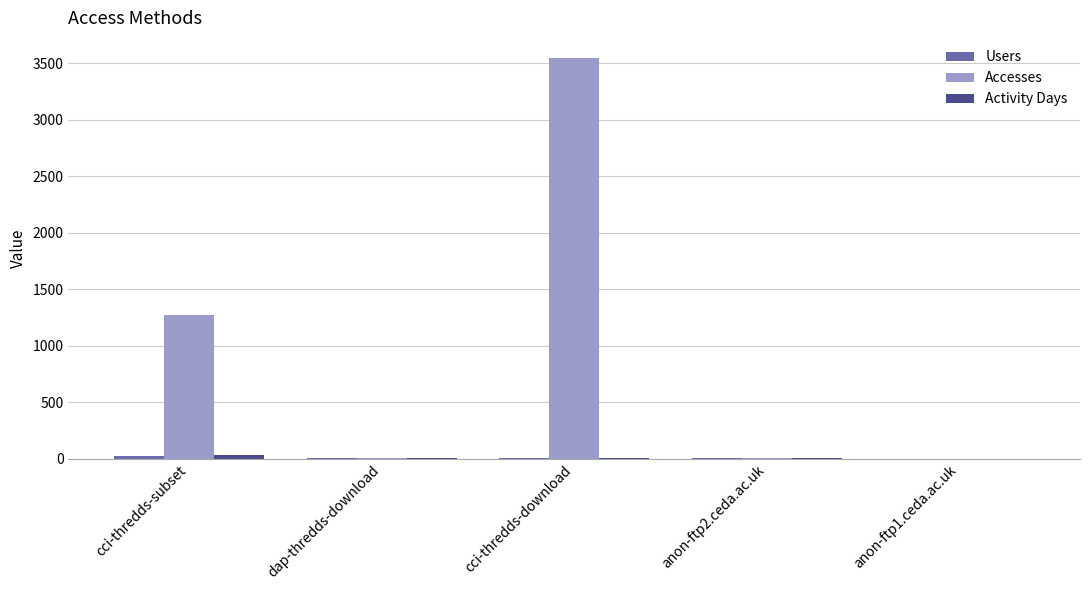

Which series has the largest total across all categories?

Accesses